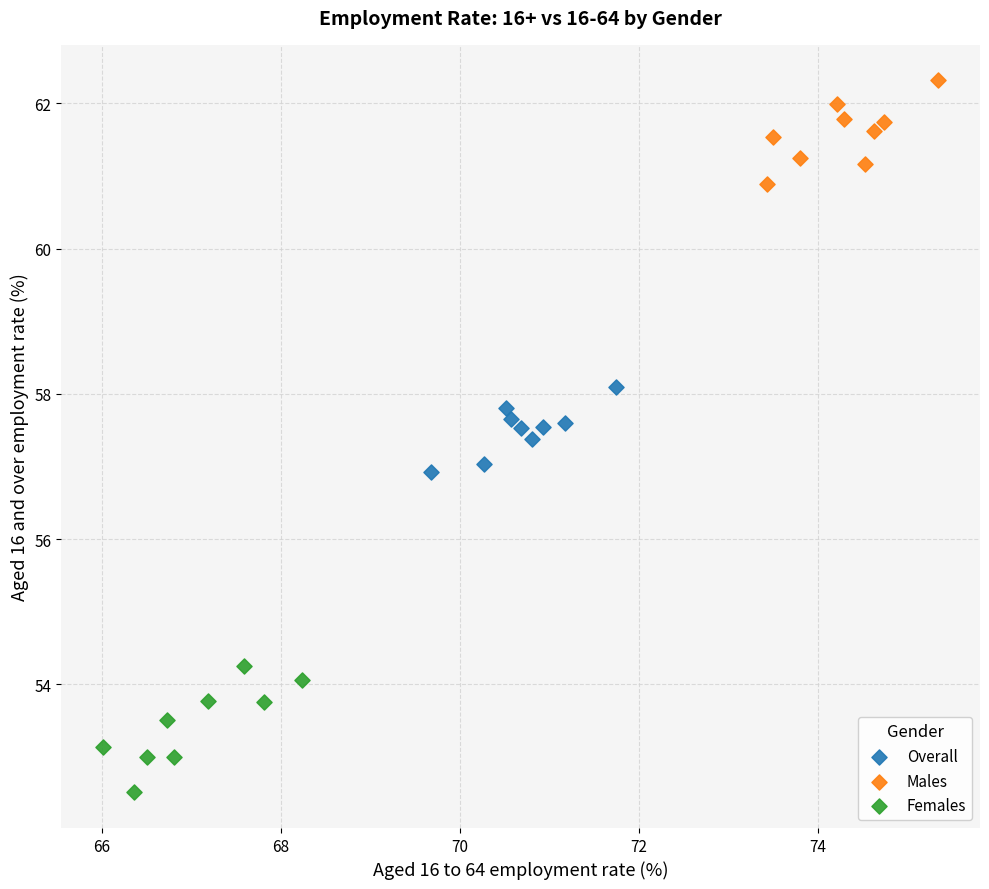

Which series contains the lowest Y value?

Females